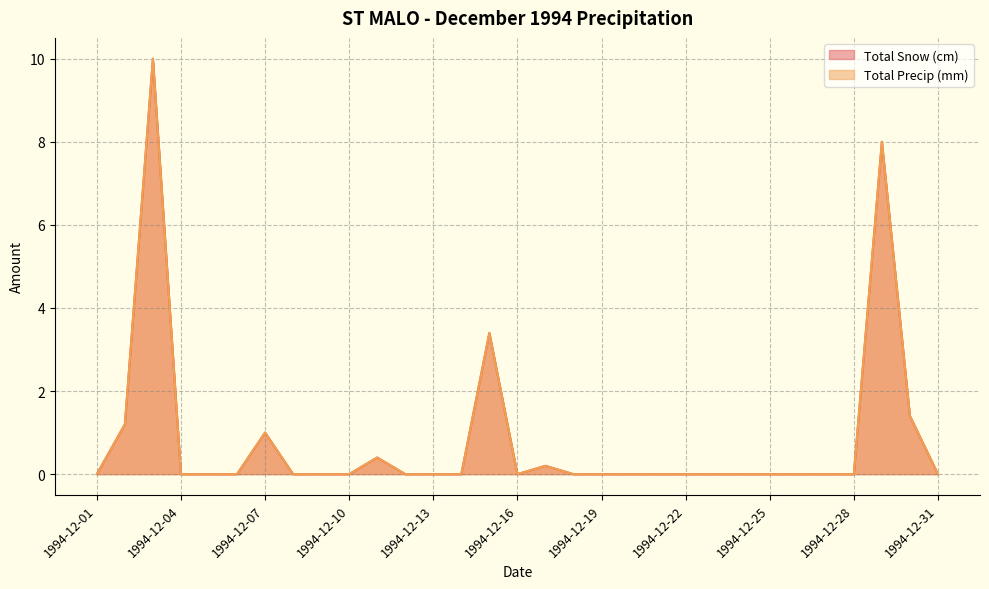

Is the value of Total Precip (mm) at 1994-12-23 greater than the value of Total Snow (cm) at 1994-12-31?

No